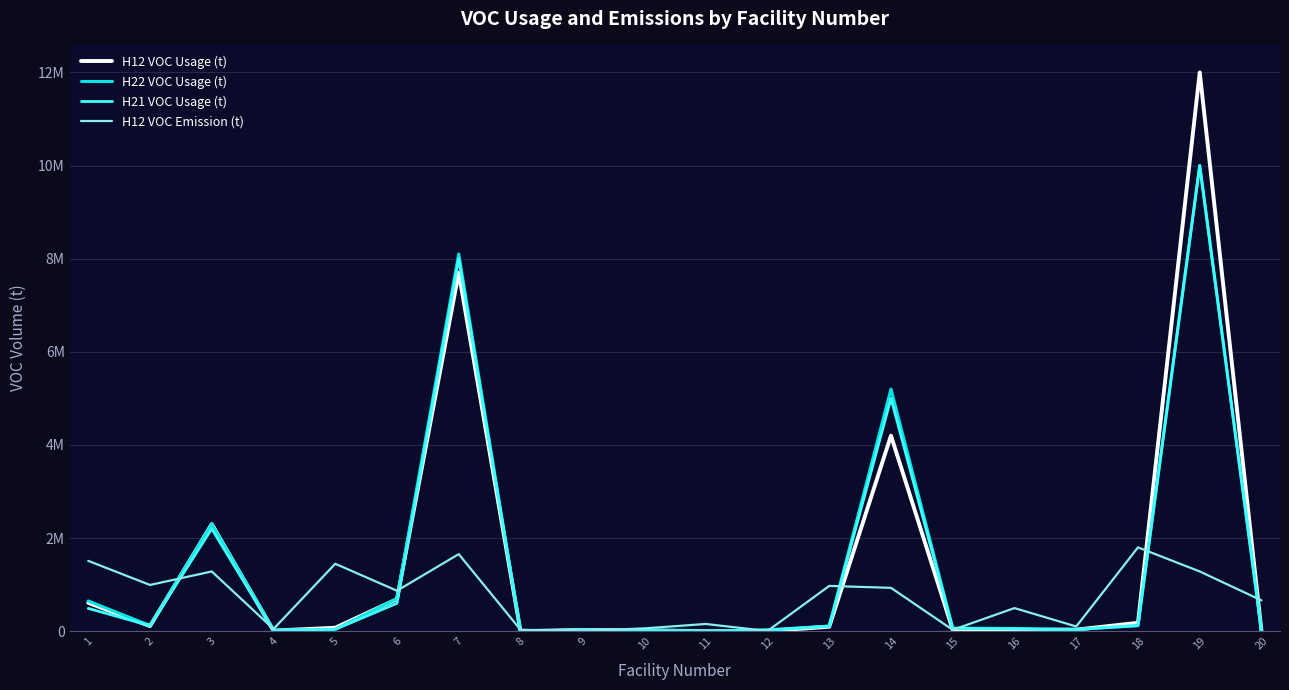

What are all the series names shown in the legend?

H12 VOC Usage (t), H22 VOC Usage (t), H21 VOC Usage (t), H12 VOC Emission (t)